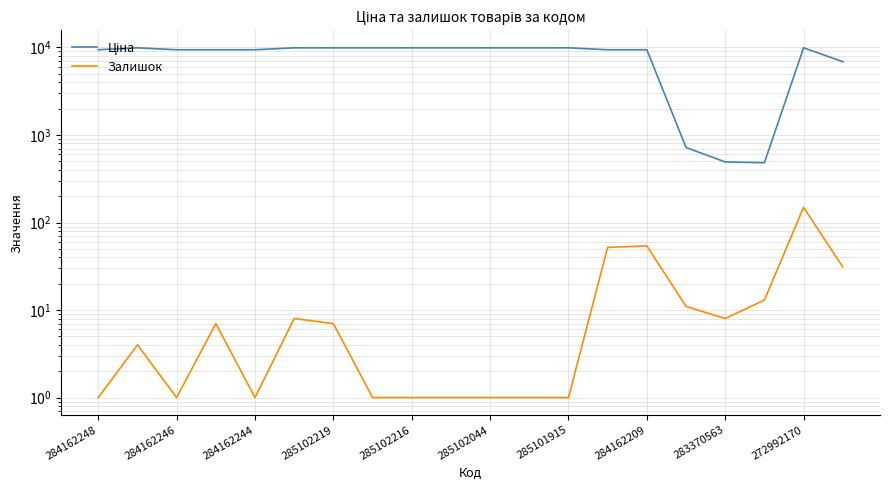

True or false: Залишок has a value of 6.4 at 284162246.

False